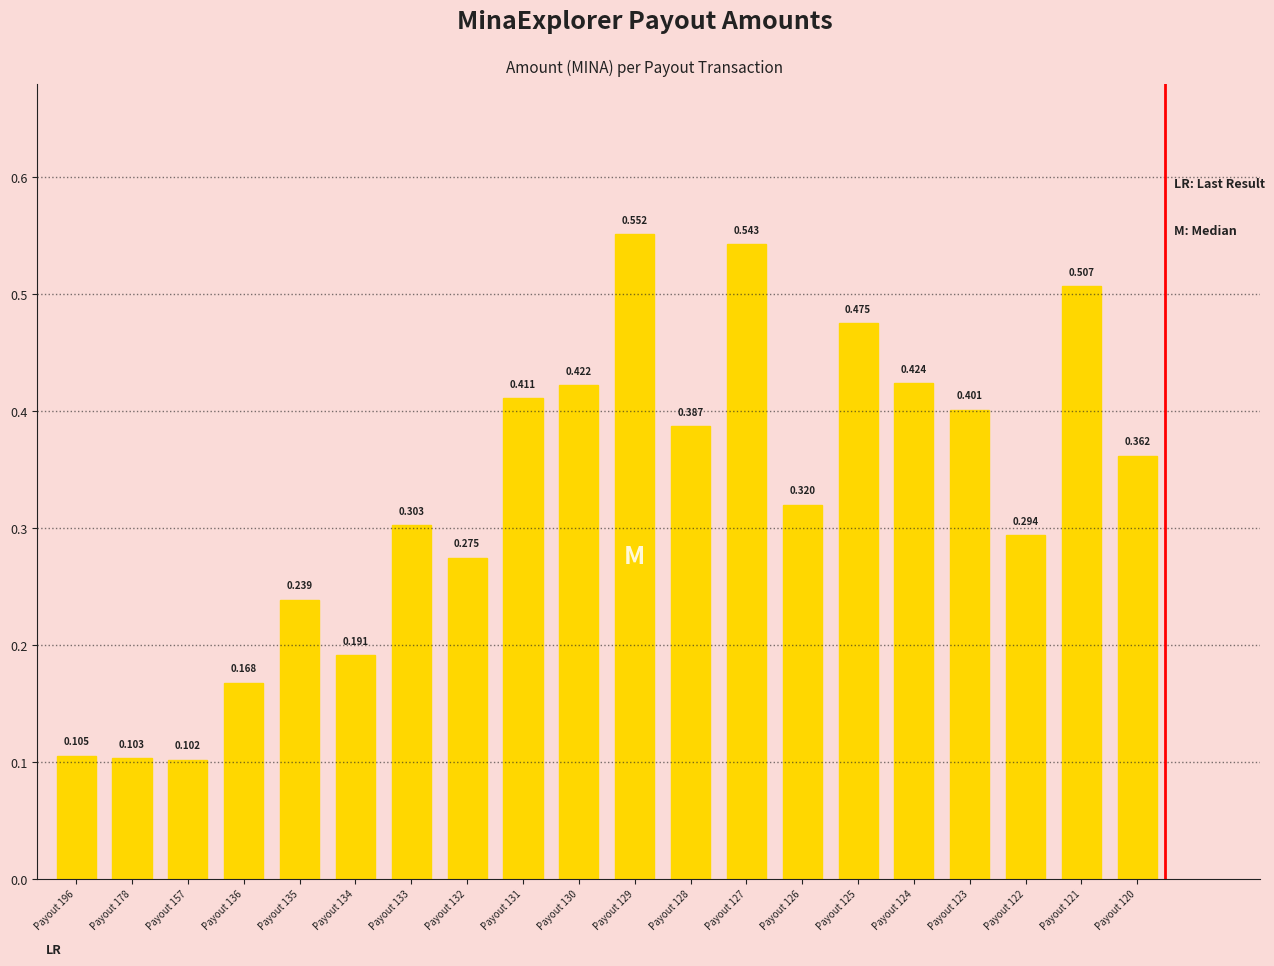

How many categories are shown in the chart?

20